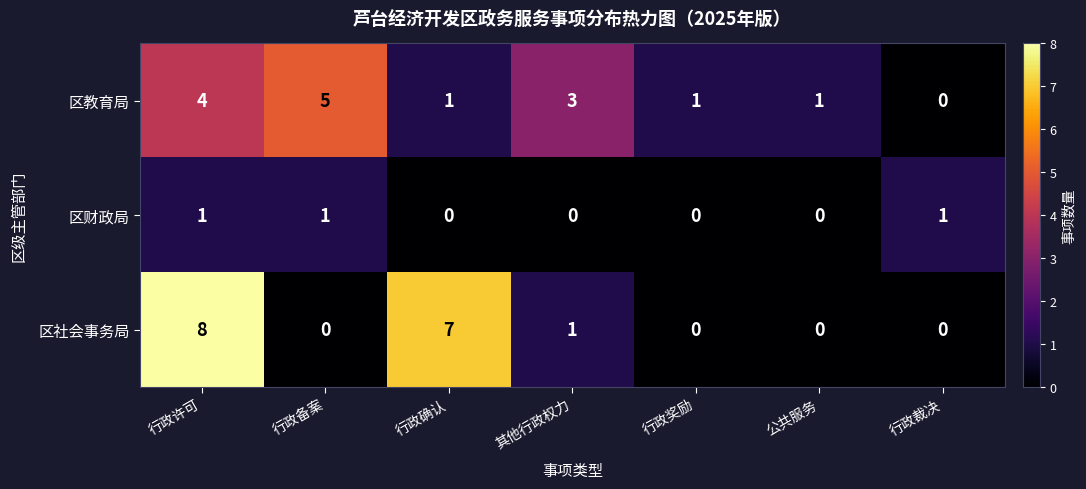

Which label corresponds to the largest value in the chart?

行政许可